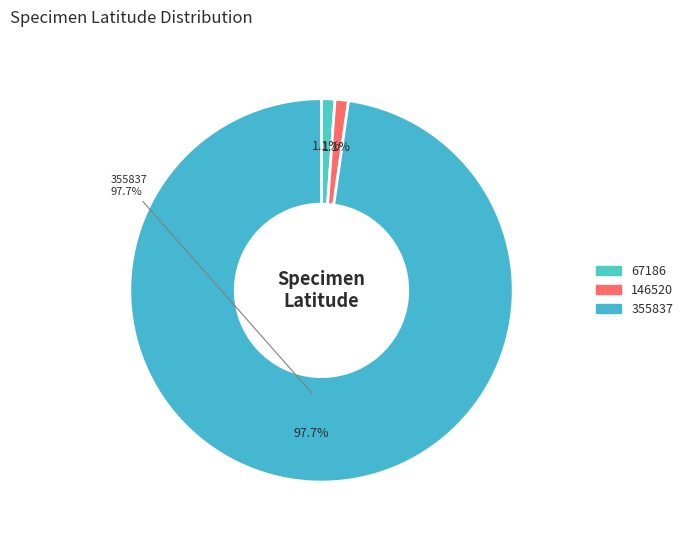

How many segments does this pie chart have?

3